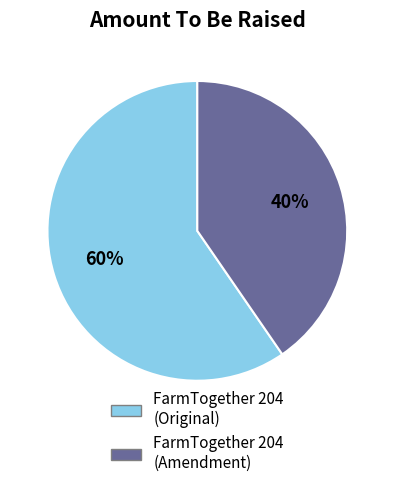

Is there any slice that represents more than half of the pie?

Yes